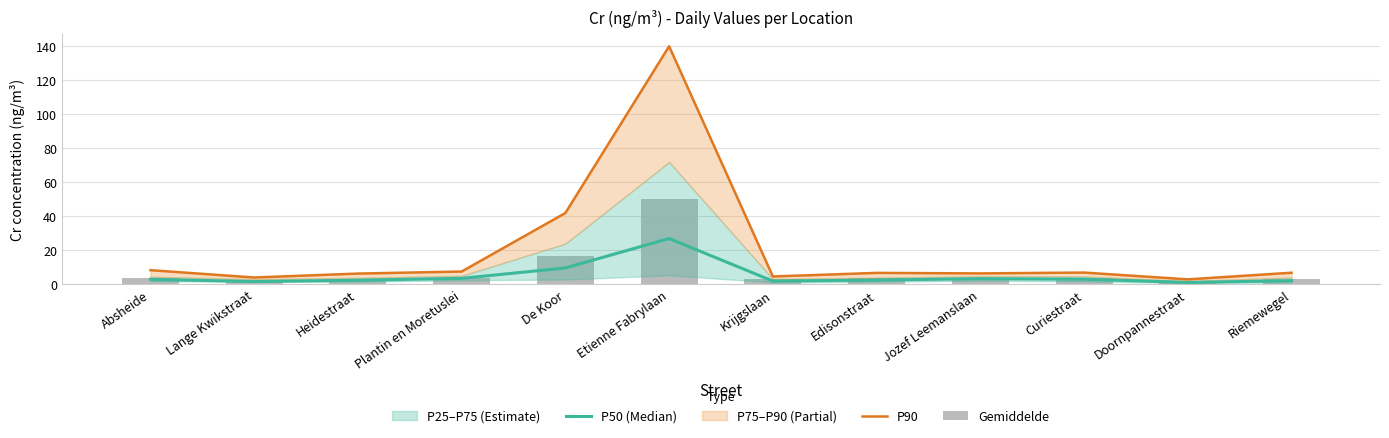

What is the label of the 9th bar from the left?

Jozef Leemanslaan